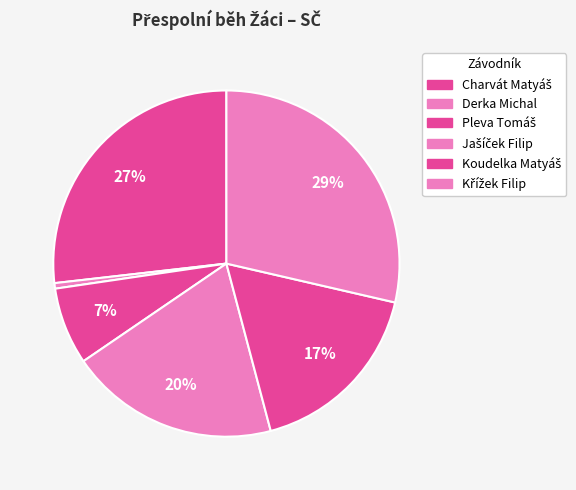

Do Křížek Filip and Koudelka Matyáš together represent more than half of the pie?

No